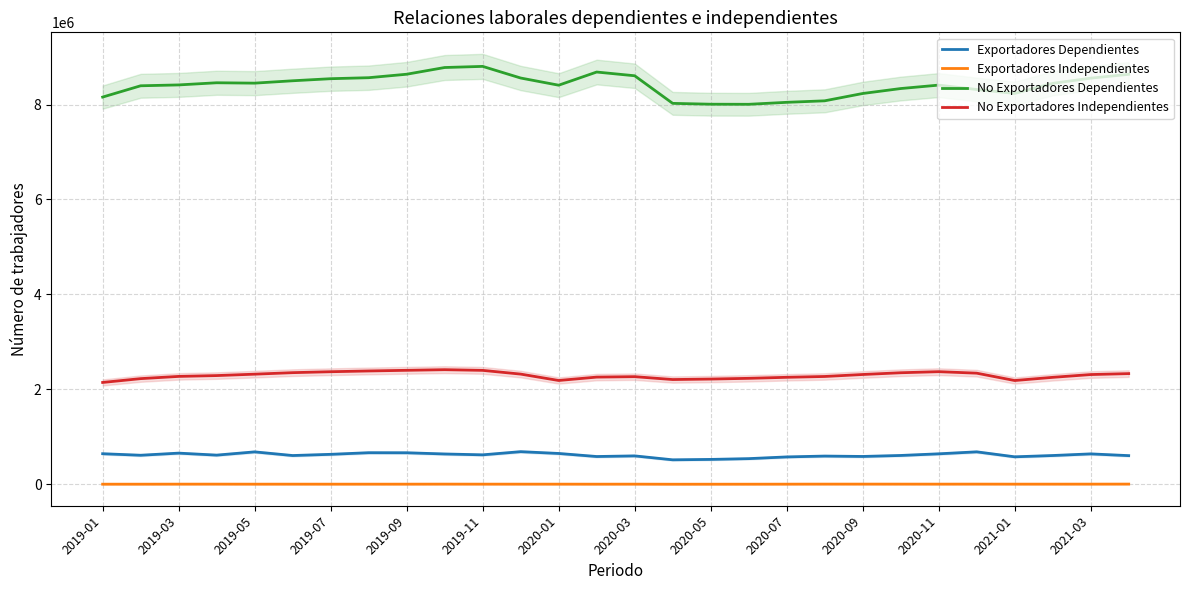

True or false: Exportadores Dependientes and No Exportadores Dependientes cross at least once.

False